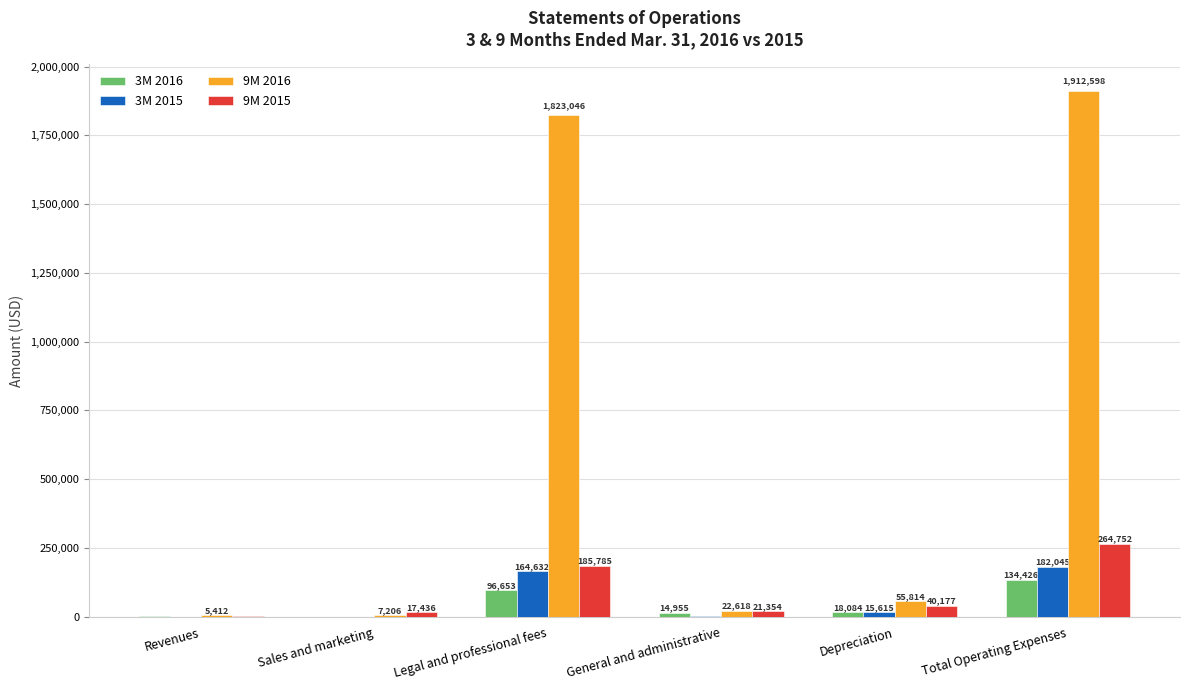

True or false: 3M 2016 has a value of 3554 at Revenues.

True